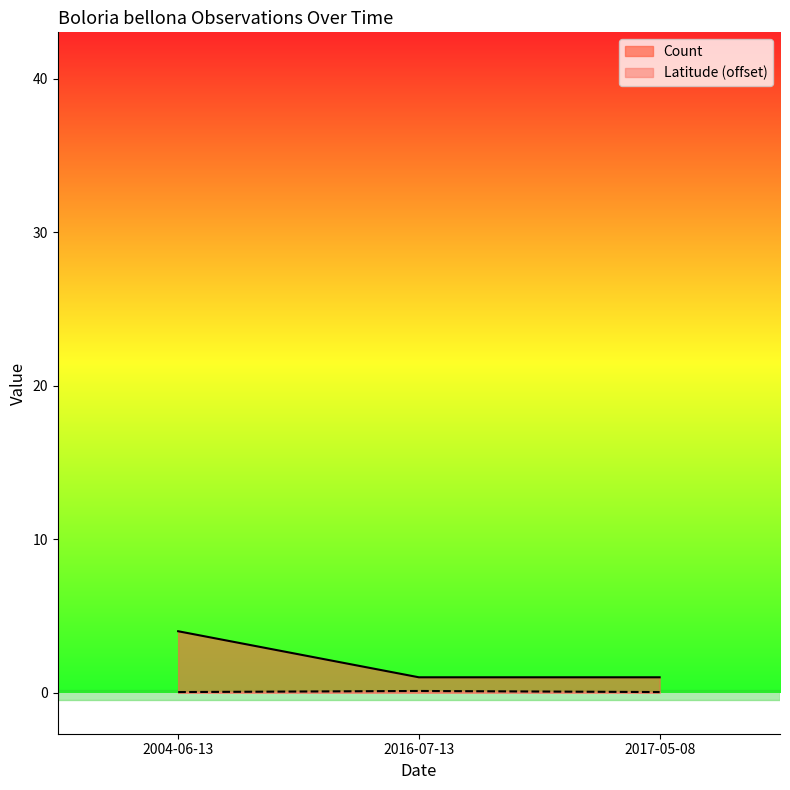

What is the maximum value shown in the chart?

4.0